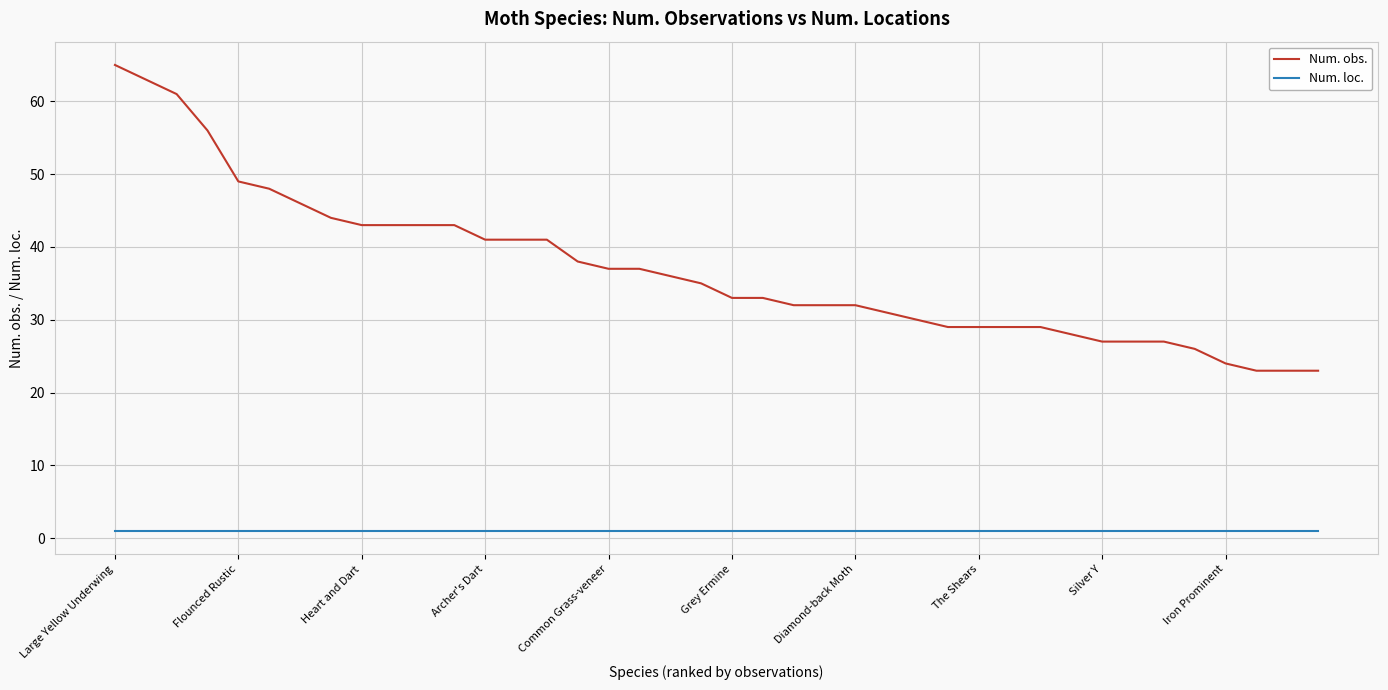

True or false: Num. obs. and Num. loc. intersect in this chart.

False